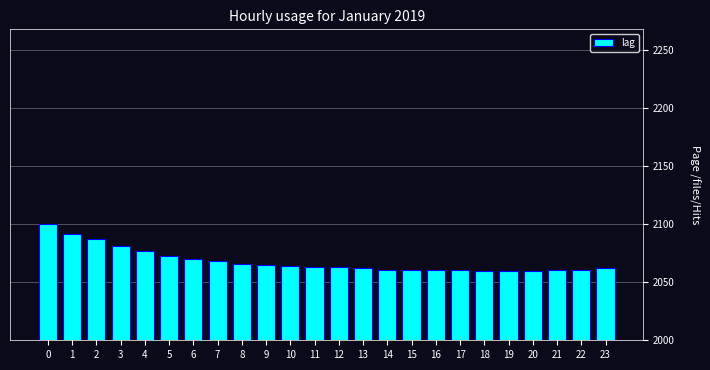

What is the value of the 1st bar from the left?

2100